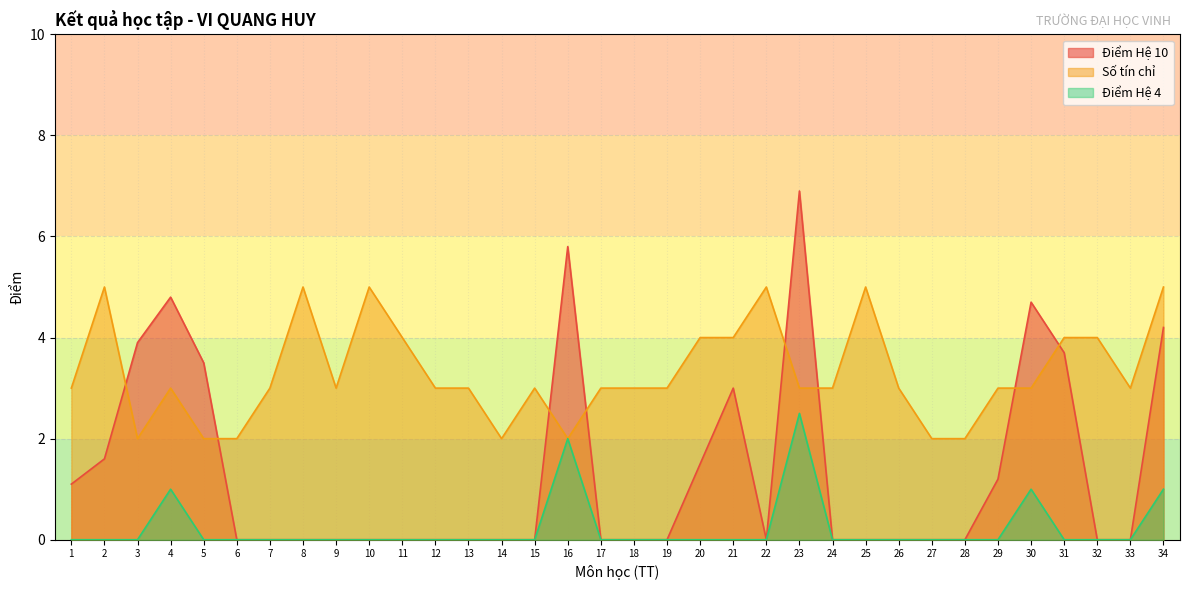

Reading right to left, what are all the values shown in this chart?

Hệ 10: 4.2	0.0	0.0	3.7	4.7	1.2	0.0	0.0	0.0	0.0	0.0	6.9	0.0	3.0	1.5	0.0	0.0	0.0	5.8	0.0	0.0	0.0	0.0	0.0	0.0	0.0	0.0	0.0	0.0	3.5	4.8	3.9	1.6	1.1
Số TC: 5.0	3.0	4.0	4.0	3.0	3.0	2.0	2.0	3.0	5.0	3.0	3.0	5.0	4.0	4.0	3.0	3.0	3.0	2.0	3.0	2.0	3.0	3.0	4.0	5.0	3.0	5.0	3.0	2.0	2.0	3.0	2.0	5.0	3.0
Hệ 4: 1.0	0.0	0.0	0.0	1.0	0.0	0.0	0.0	0.0	0.0	0.0	2.5	0.0	0.0	0.0	0.0	0.0	0.0	2.0	0.0	0.0	0.0	0.0	0.0	0.0	0.0	0.0	0.0	0.0	0.0	1.0	0.0	0.0	0.0